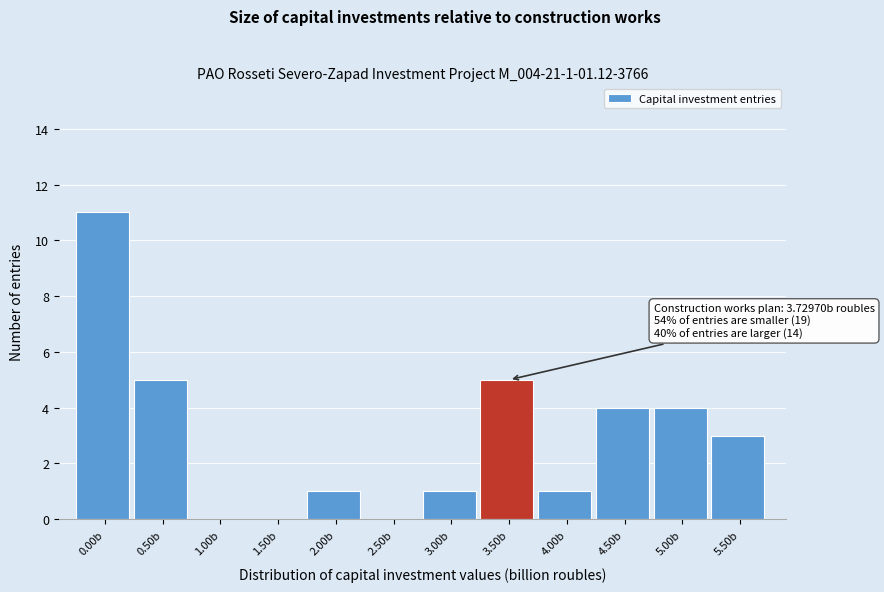

Reading left to right, transcribe all the data shown in this chart.

0.00b=11	0.50b=5	1.00b=0	1.50b=0	2.00b=1	2.50b=0	3.00b=1	3.50b=5	4.00b=1	4.50b=4	5.00b=4	5.50b=3